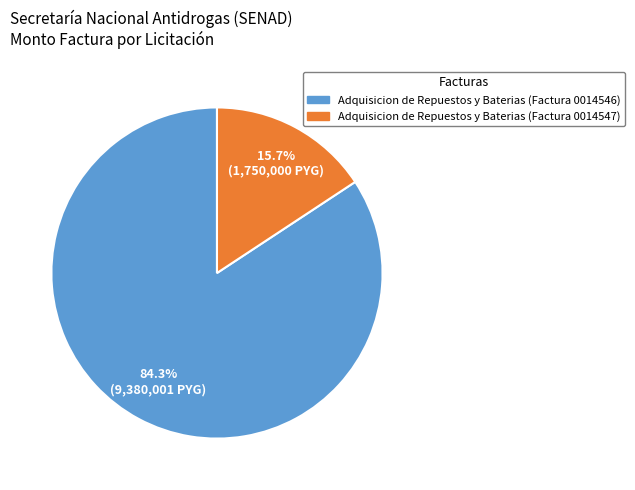

To the nearest percent, what percentage of the pie is Adquisicion de Repuestos y Baterias (Factura 0014547)?

16%